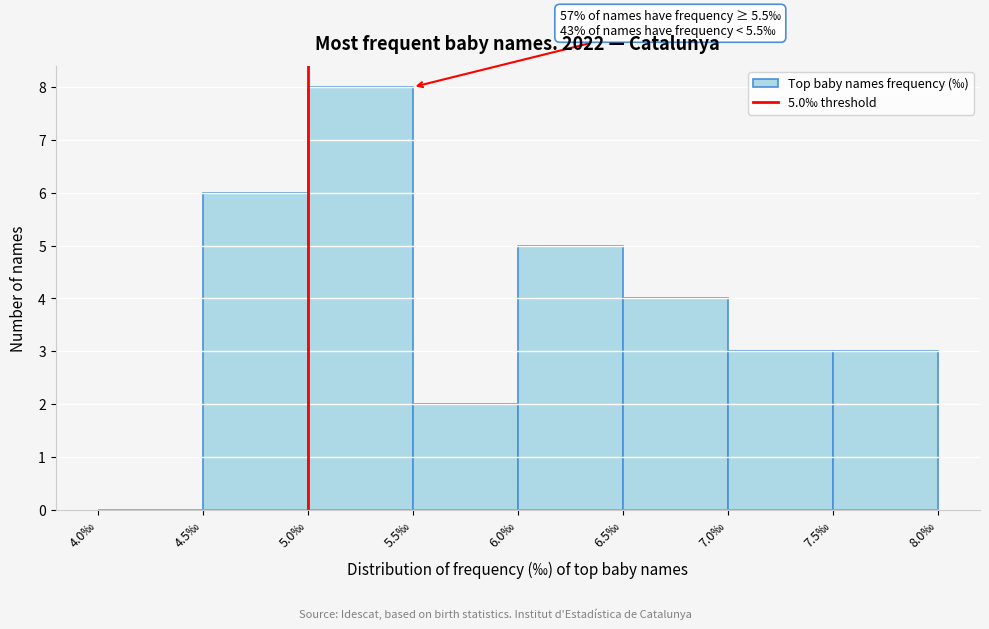

Which range on the x-axis has the tallest bar?

5.0 to 5.5